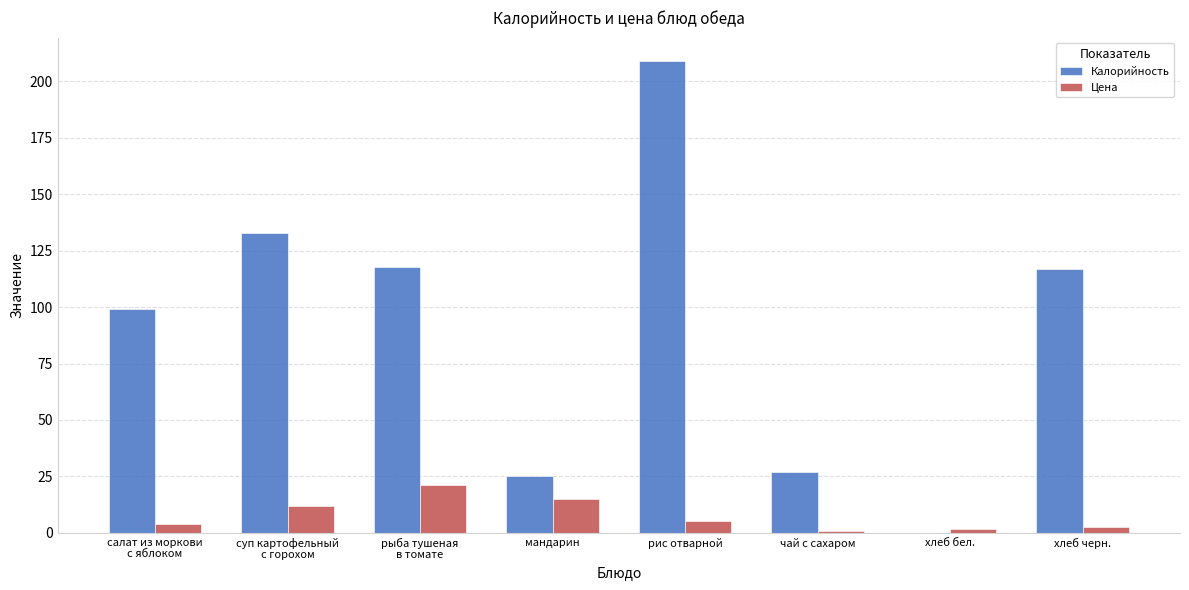

At which category does the chart reach its peak across all series?

рис отварной